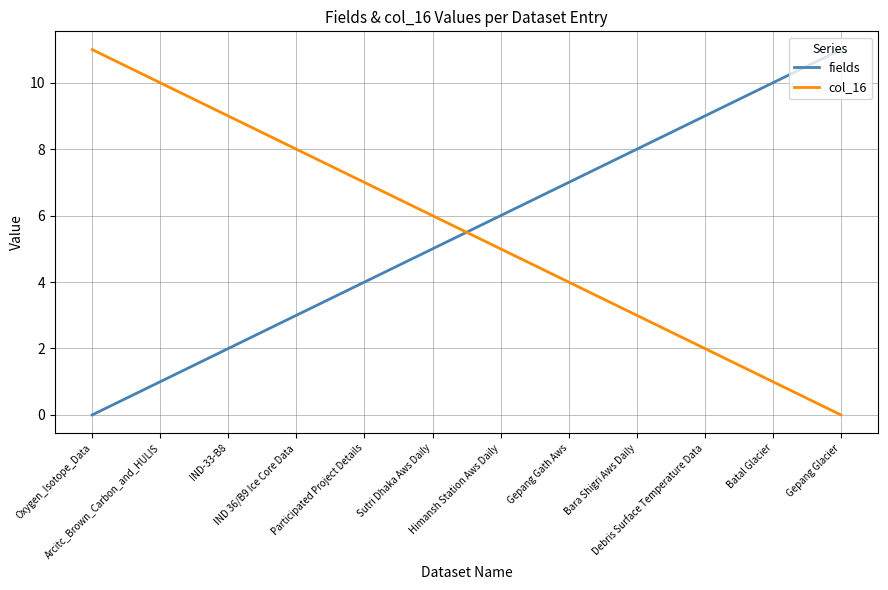

Which category has the lowest value in the col_16 series?

Gepang Glacier